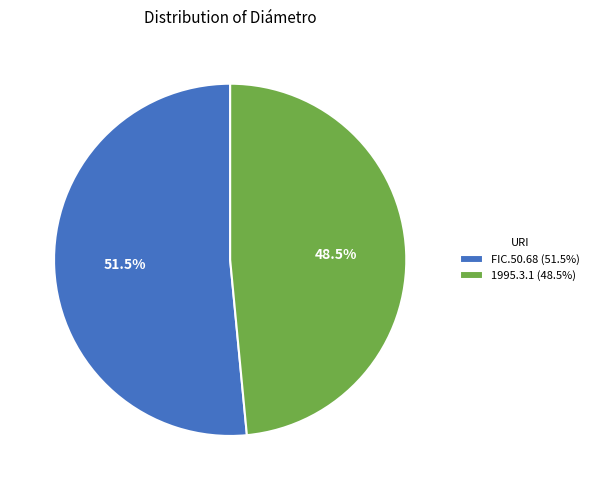

Is 1995.3.1 the majority of the pie?

No